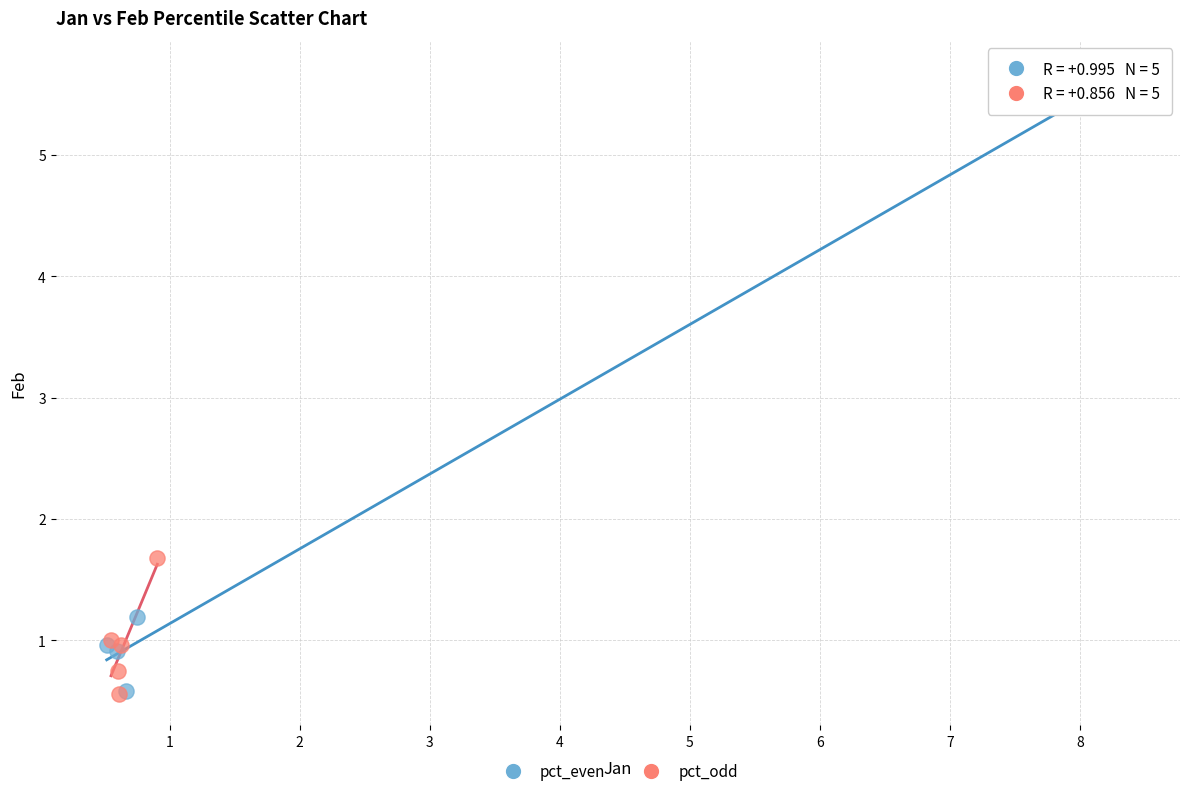

Which series contains the highest Y value?

pct_even